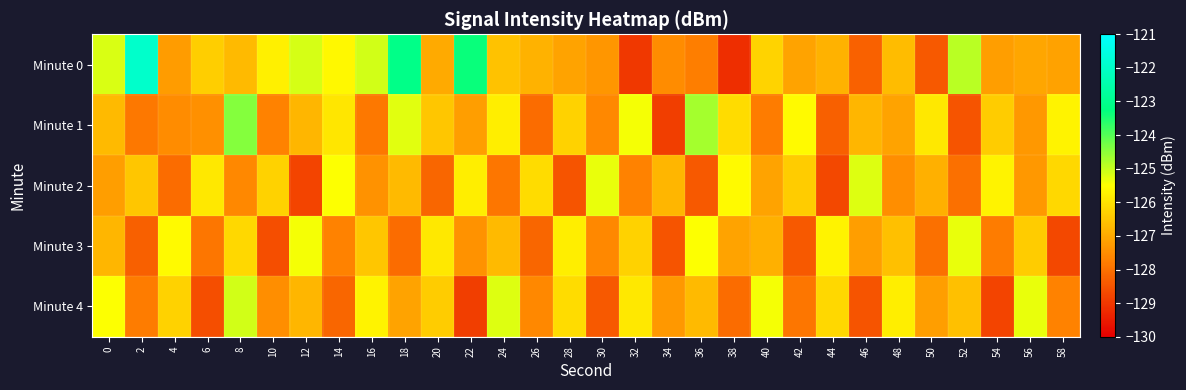

Which series has the largest total across all categories?

Minute 0